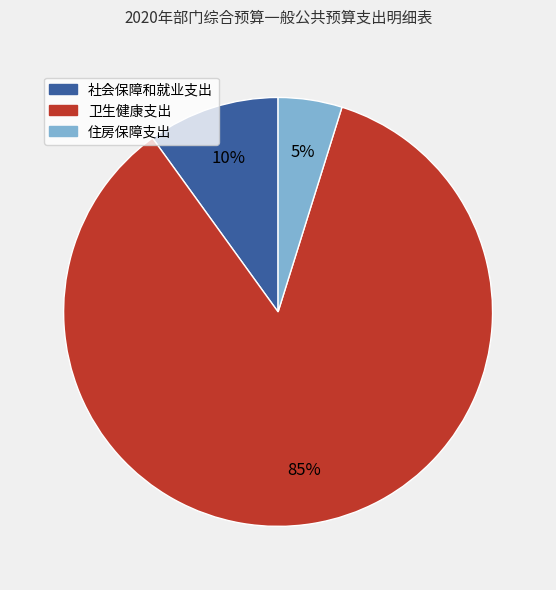

Approximately how many times larger is the value at 住房保障支出 compared to 社会保障和就业支出?

0.5